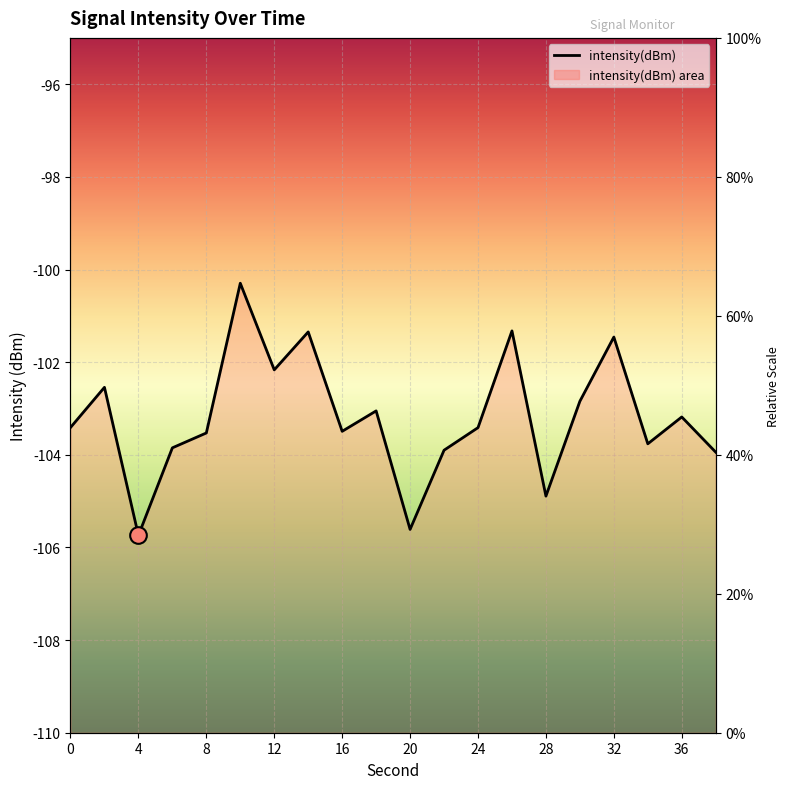

Which category has the highest value across all series?

10